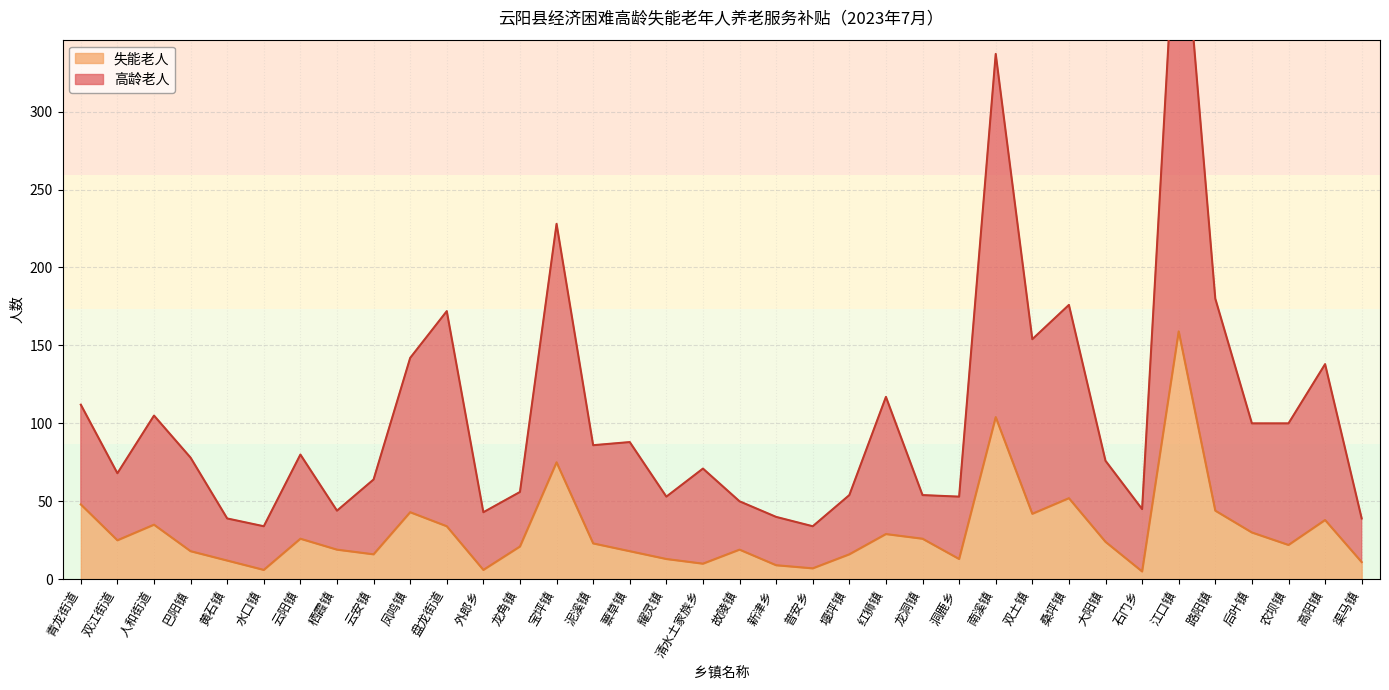

Where does the 高龄老人 series first go above 78?

青龙街道